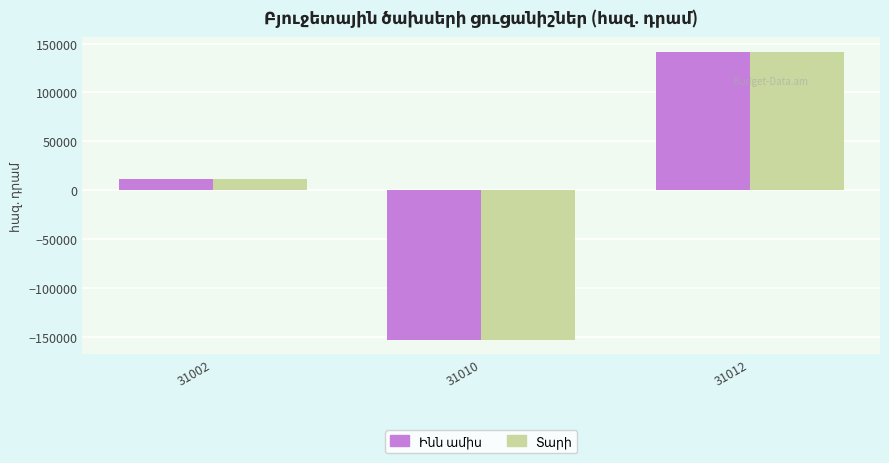

What is the greatest value displayed?

141730.1